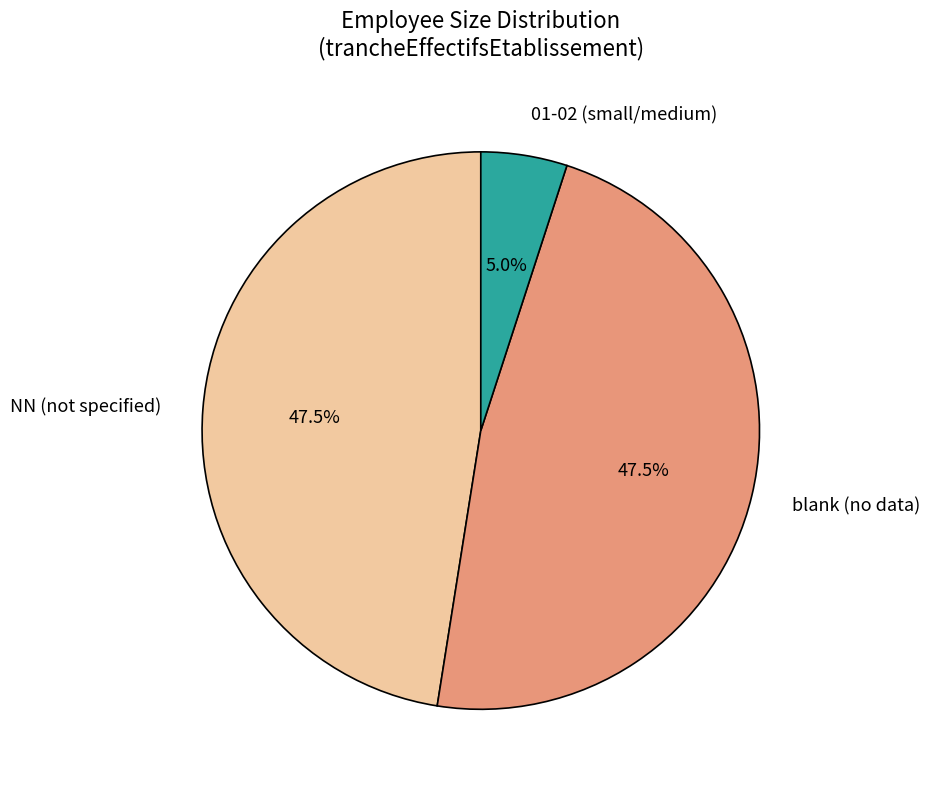

Is there any slice that represents more than half of the pie?

No